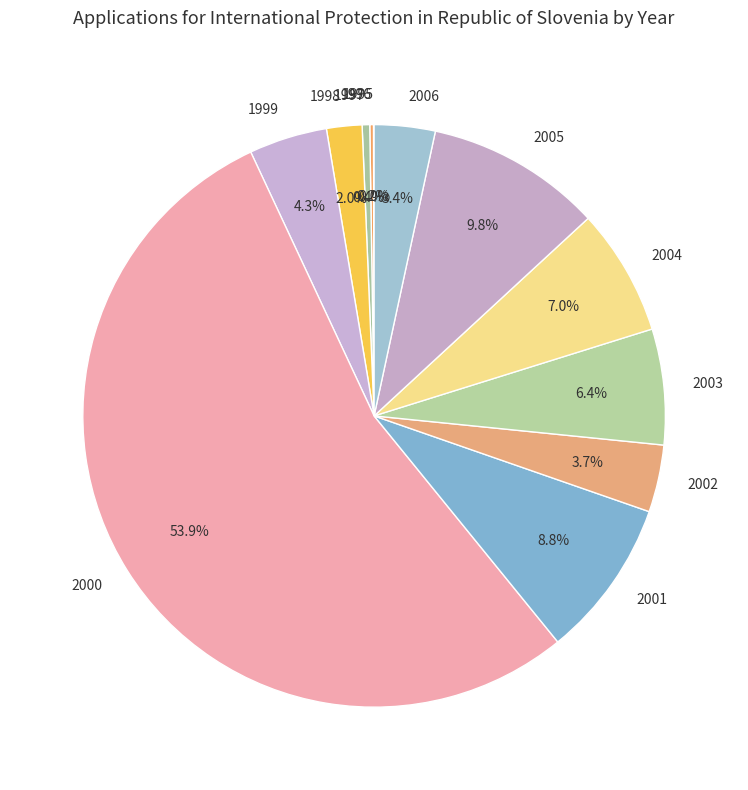

What is the largest slice in the pie chart?

2000